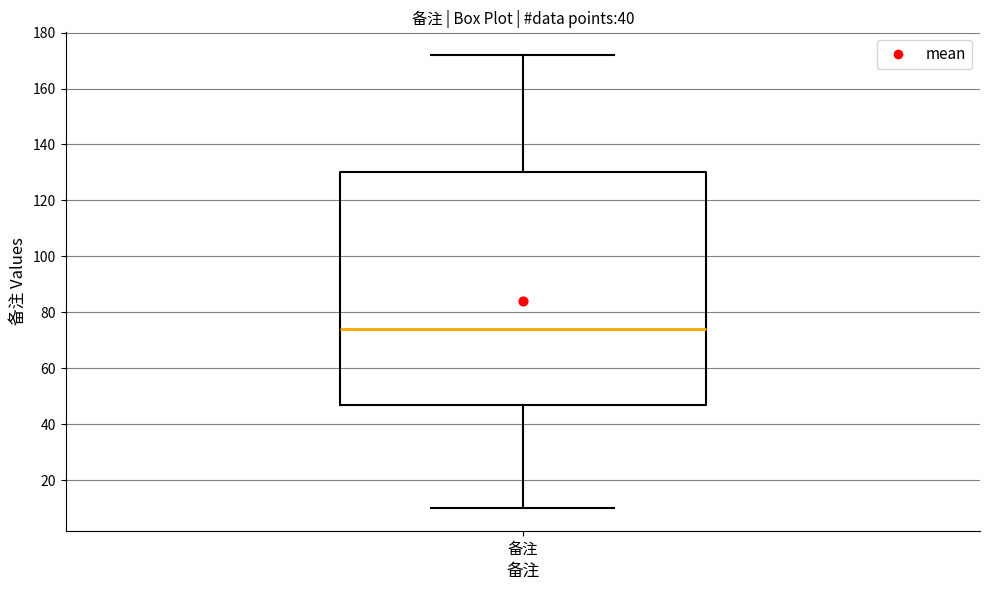

Read this box plot against the y-axis: the position of the median line, the range covered by the box, and the ends of both whiskers. The values are not printed on the chart, so give them approximately, as read against the axis.

median 74, box 46 to 130, whiskers 10 to 172